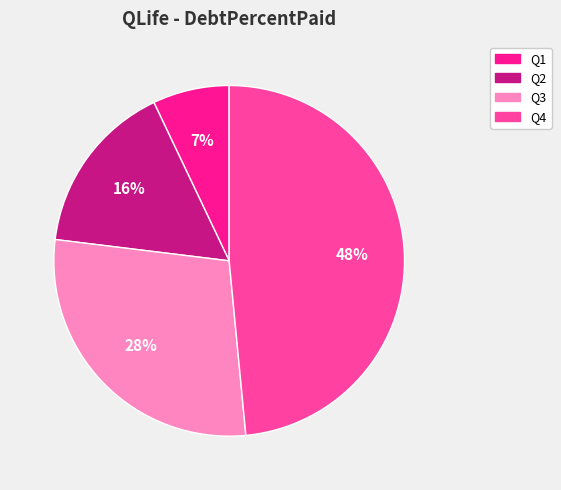

To the nearest percent, what percentage of the pie is Q3?

28%